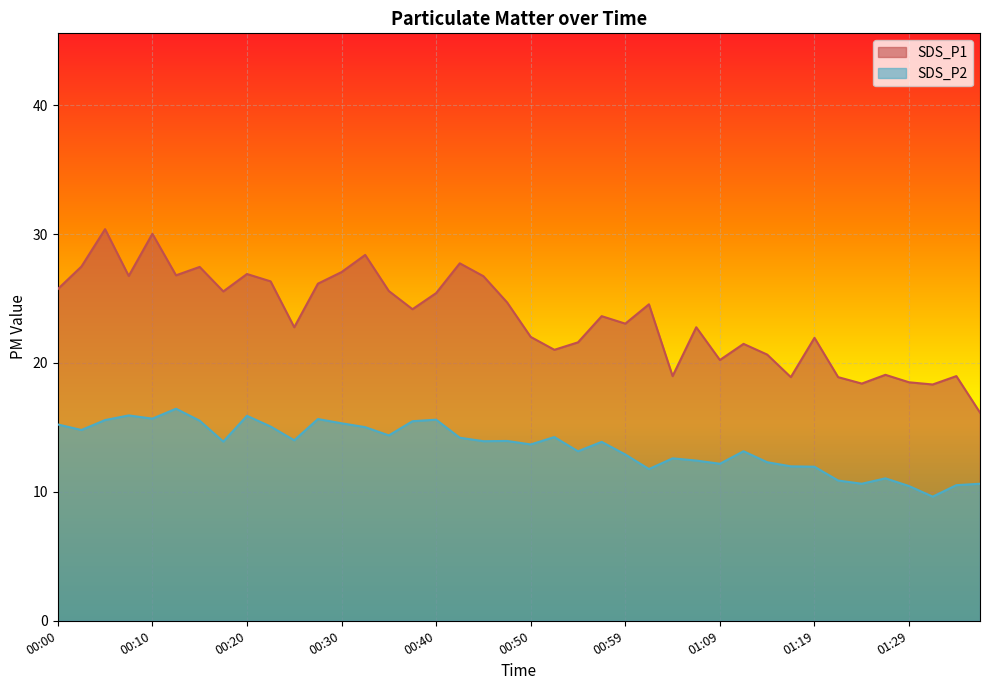

What is the label of the 38th point from the left?

01:31